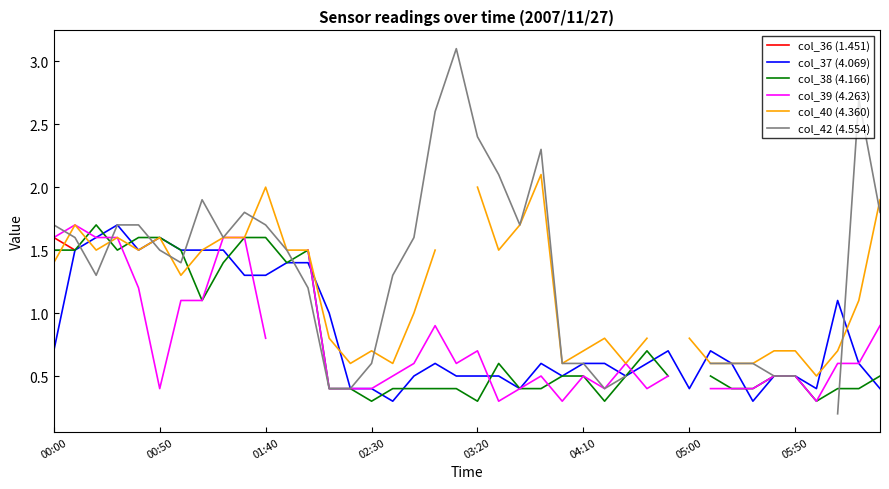

True or false: col_37 (4.069) has a value of 0.2 at 17.

False